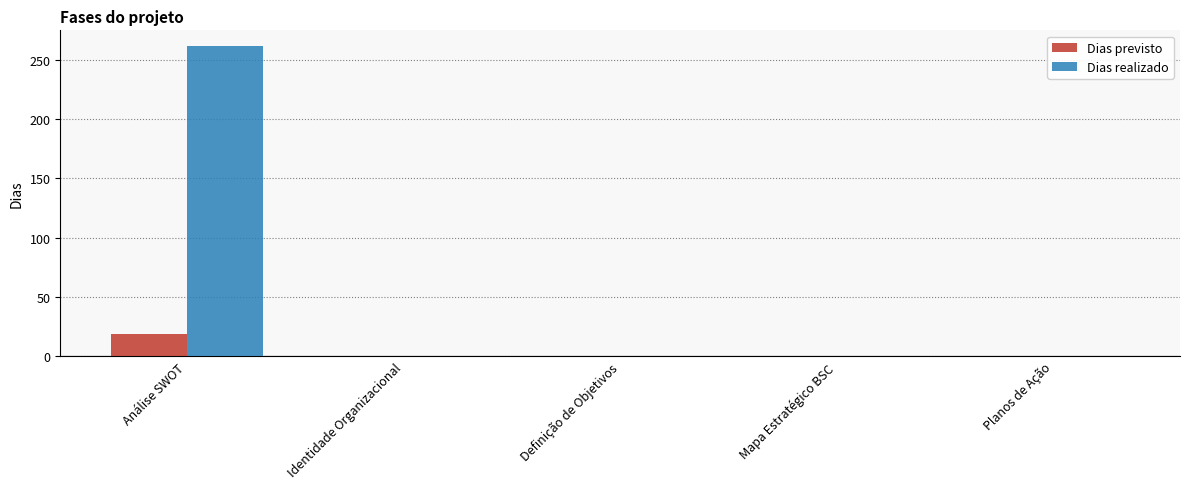

Which series has the largest range (max minus min)?

Dias realizado